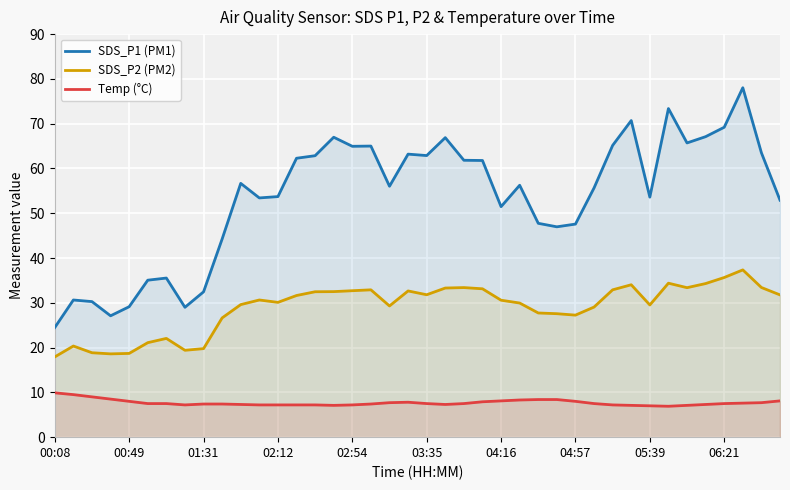

What is the difference between the highest and lowest values at 05:39?

46.6